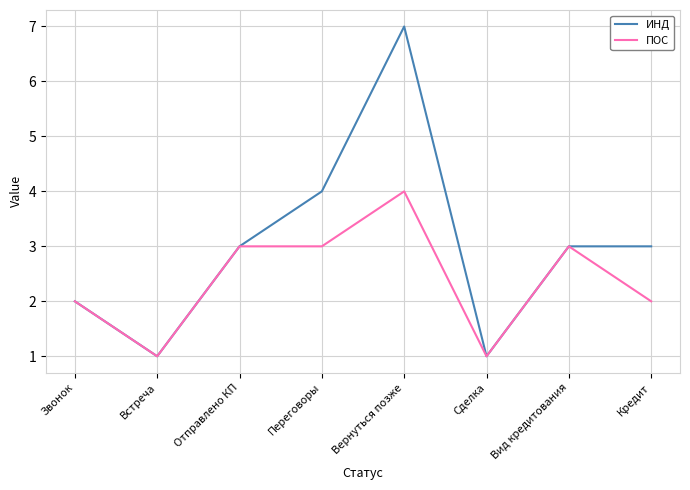

Count the ИНД values in the range 2 to 4.

5